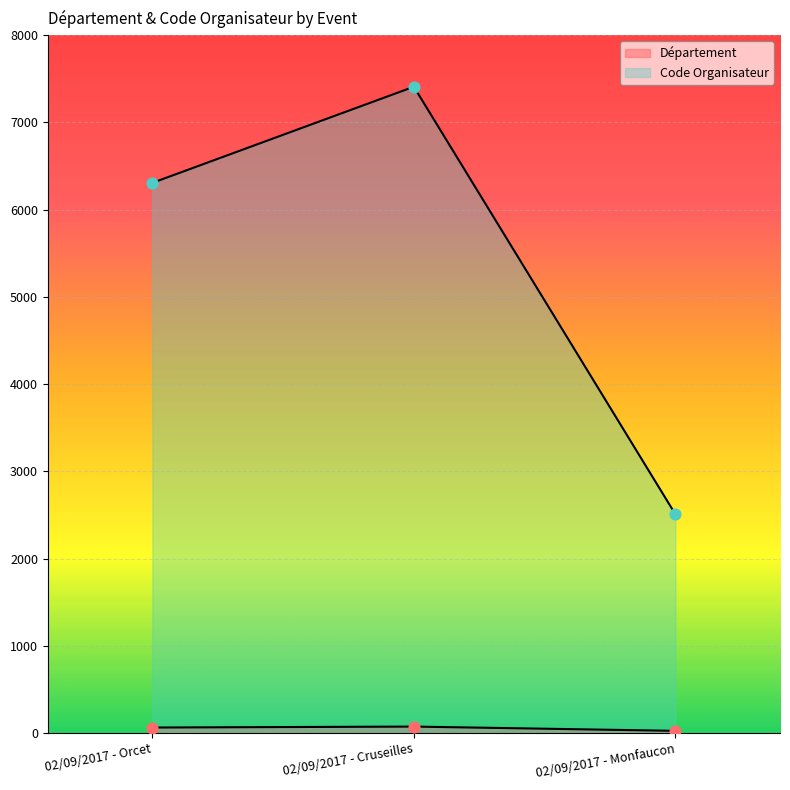

Which series reaches the maximum Y coordinate?

Code Organisateur